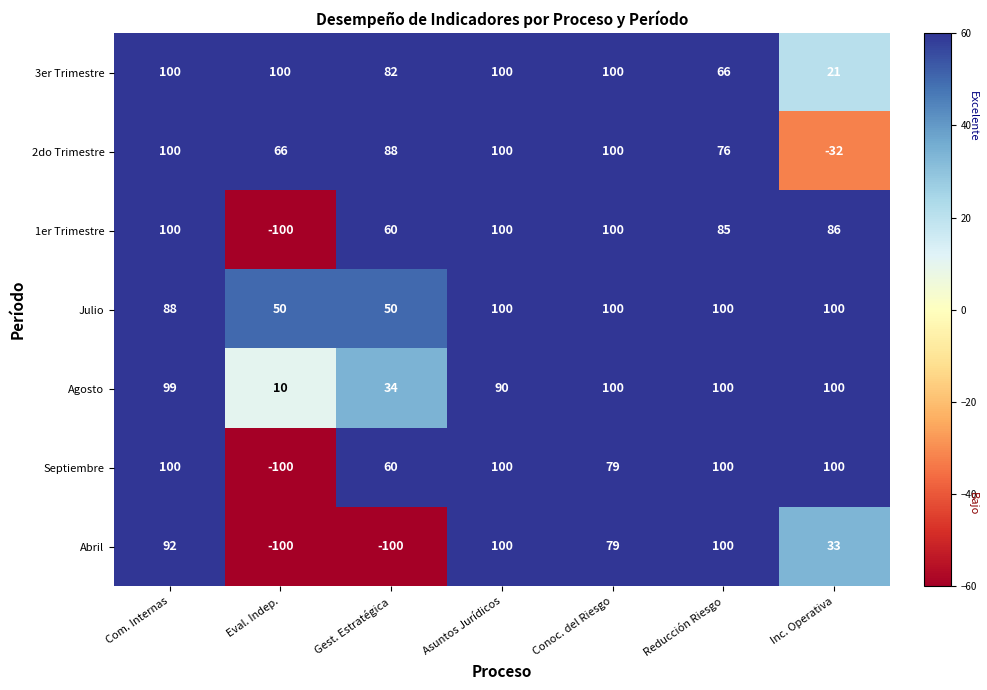

Is the value of Agosto at Com. Internas greater than the value of 2do Trimestre at Inc. Operativa?

Yes